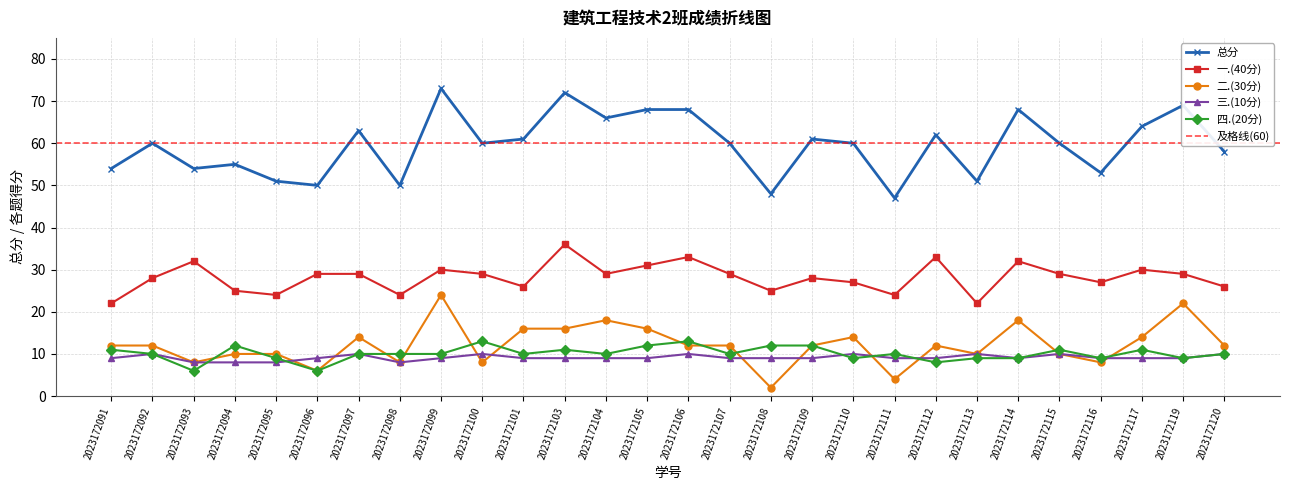

What is the greatest value displayed?

73